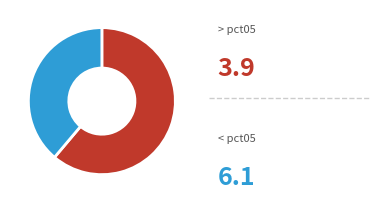

Is there a majority slice in this chart?

Yes